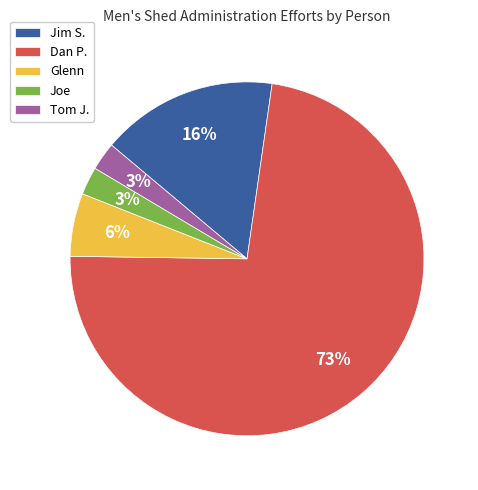

Between Jim S. and Dan P., which is larger?

Dan P.